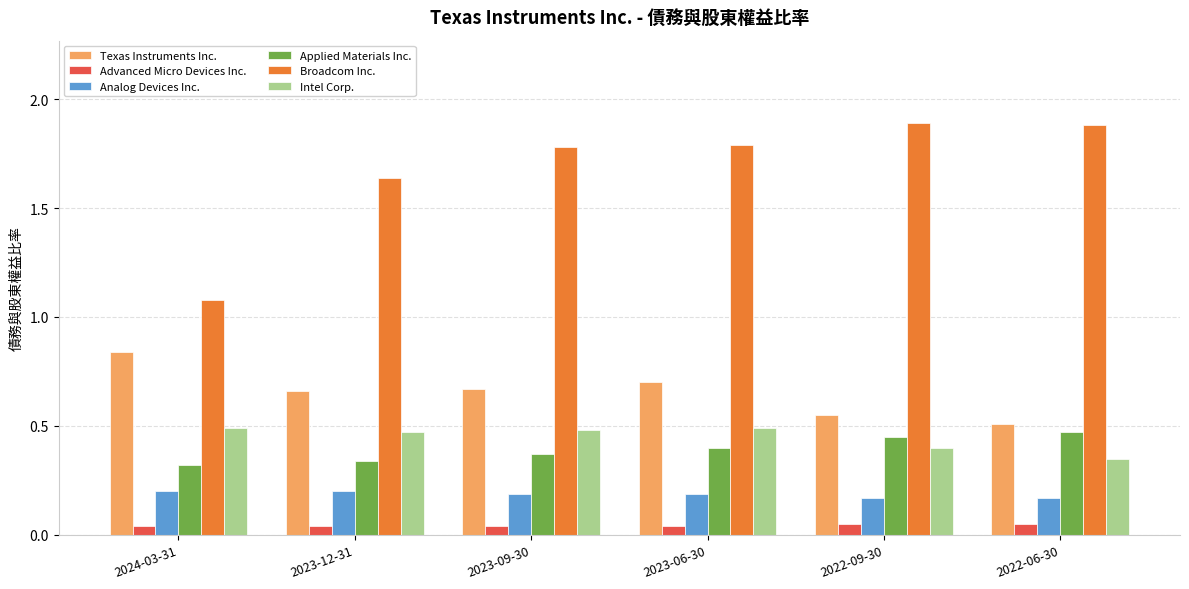

Rank the series by their maximum value, from highest to lowest.

Broadcom Inc., Texas Instruments Inc., Intel Corp., Applied Materials Inc., Analog Devices Inc., Advanced Micro Devices Inc.